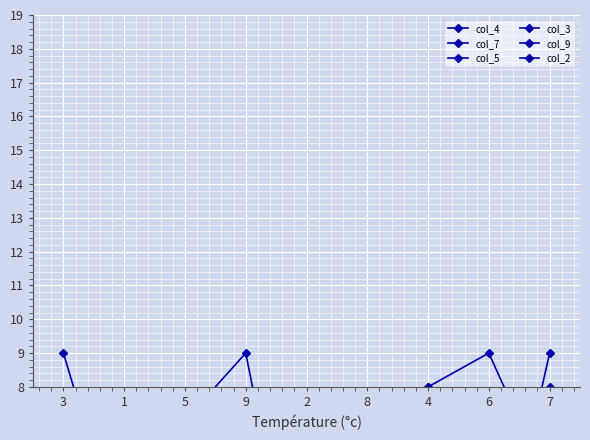

The col_2 series shows 2 at 6. True or false?

False